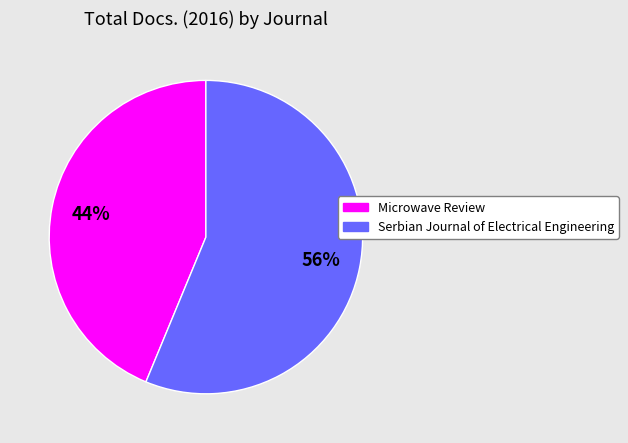

Is there a majority slice in this chart?

Yes